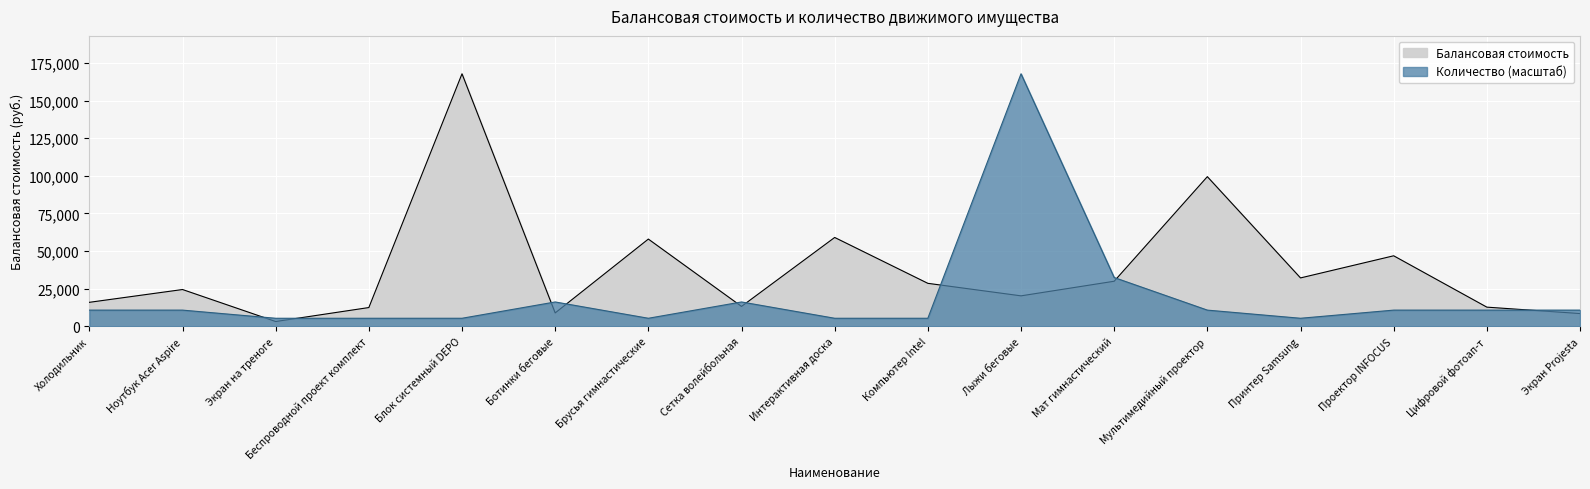

True or false: Количество has more than 0 interior local peaks.

True